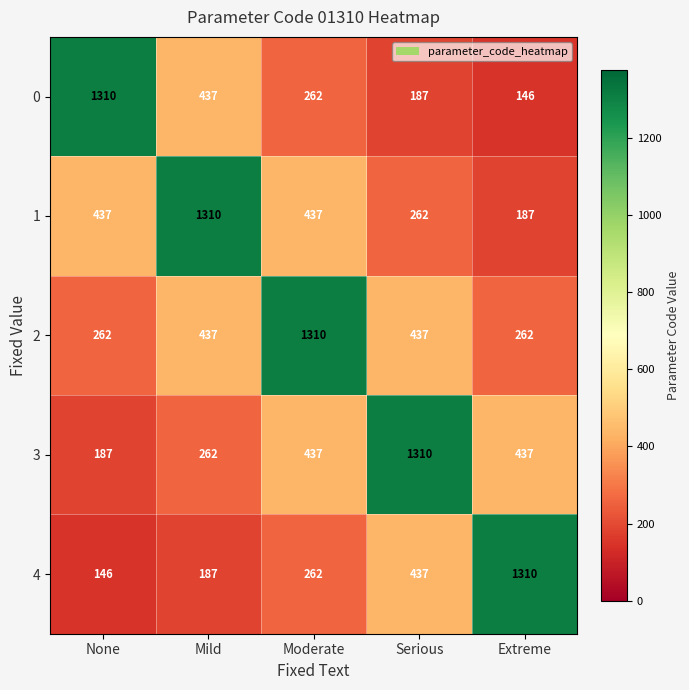

At how many categories does at least one series exceed 602?

5